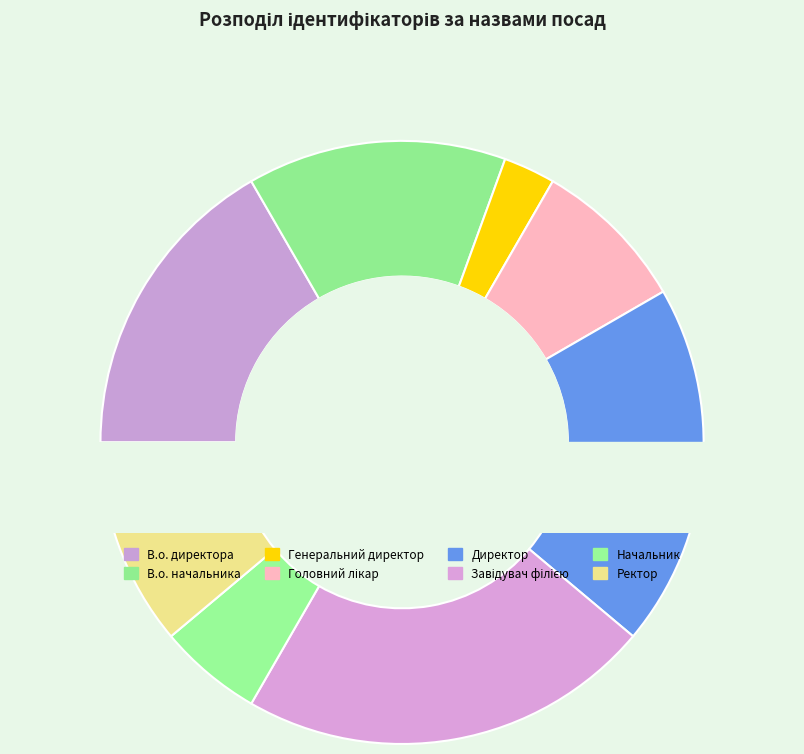

Do Генеральний директор and Начальник together represent more than half of the pie?

No